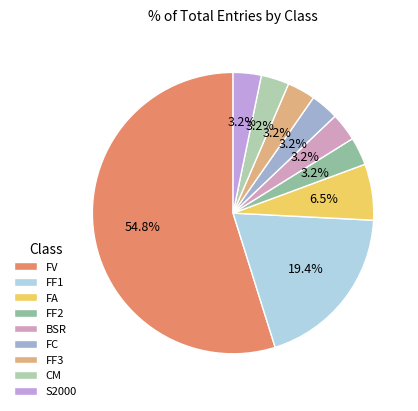

The FC slice represents 3% of the pie. True or false?

True